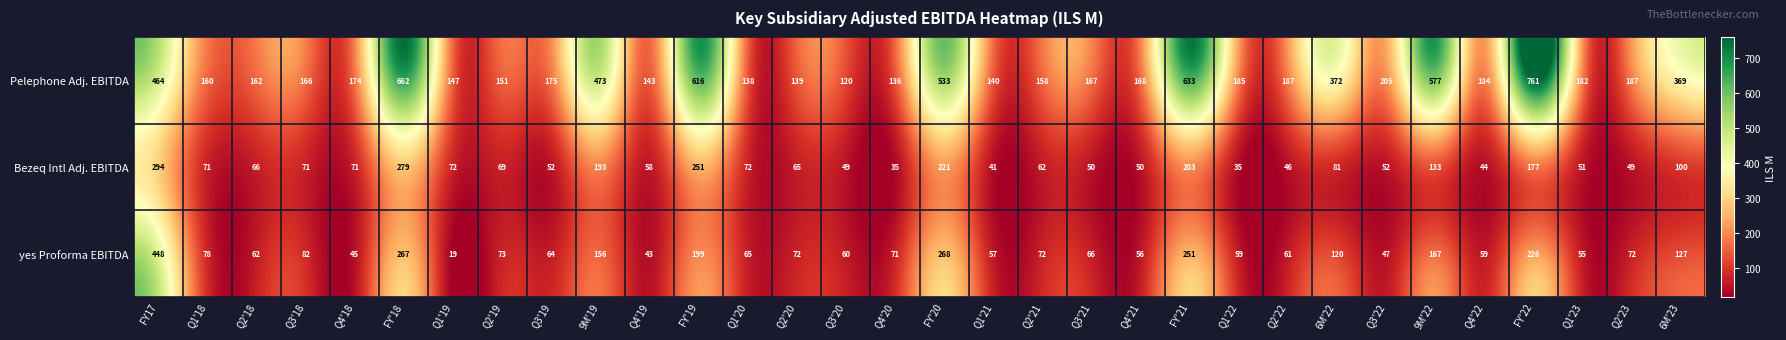

What is the total value across all series at FY'22?

1164